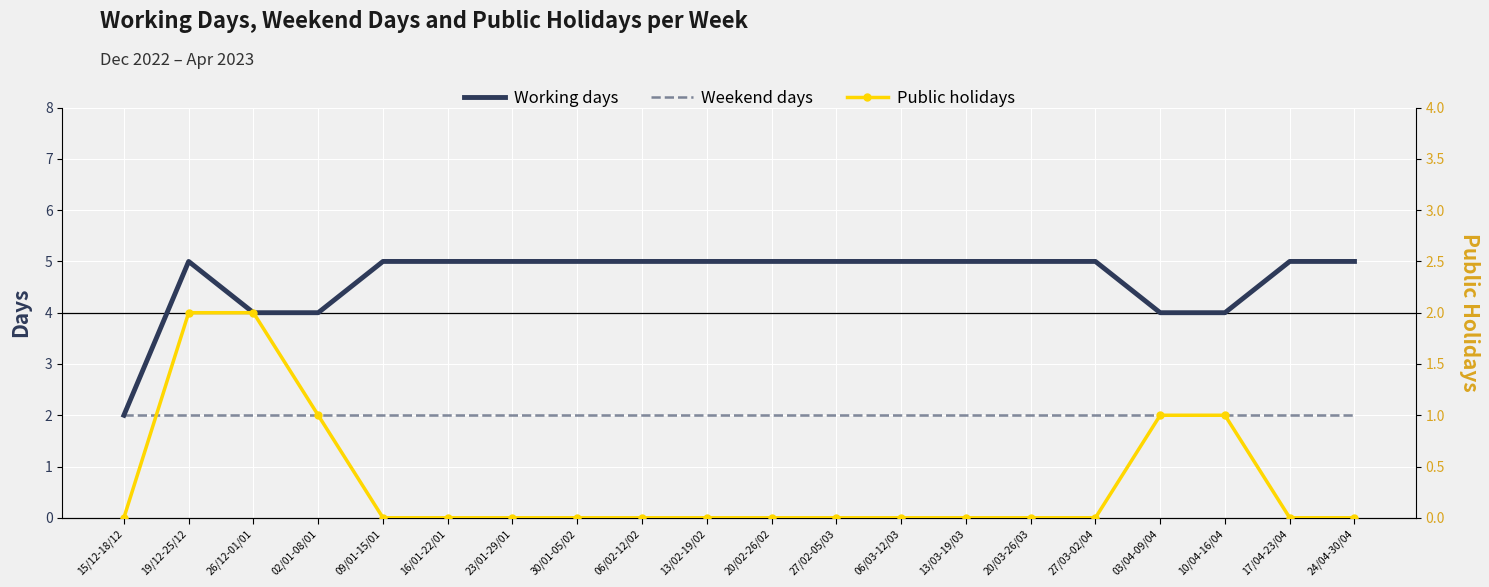

True or false: Working days and Public holidays intersect in this chart.

False